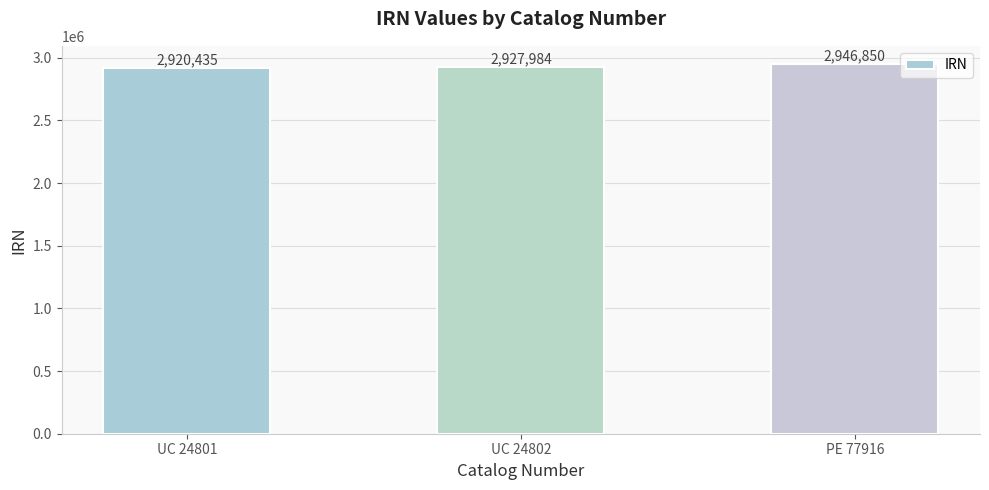

Rank the categories by value from lowest to highest.

UC 24801, UC 24802, PE 77916